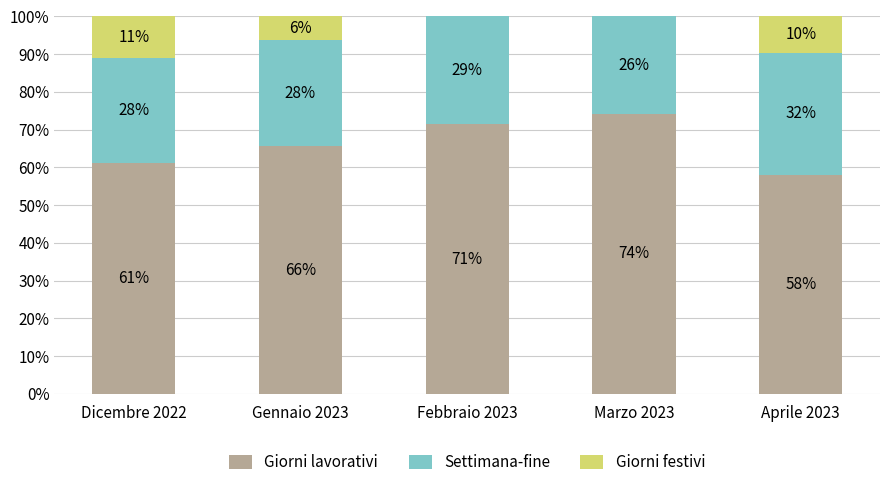

Is it true that Settimana-fine equals 14.8 at Gennaio 2023?

False